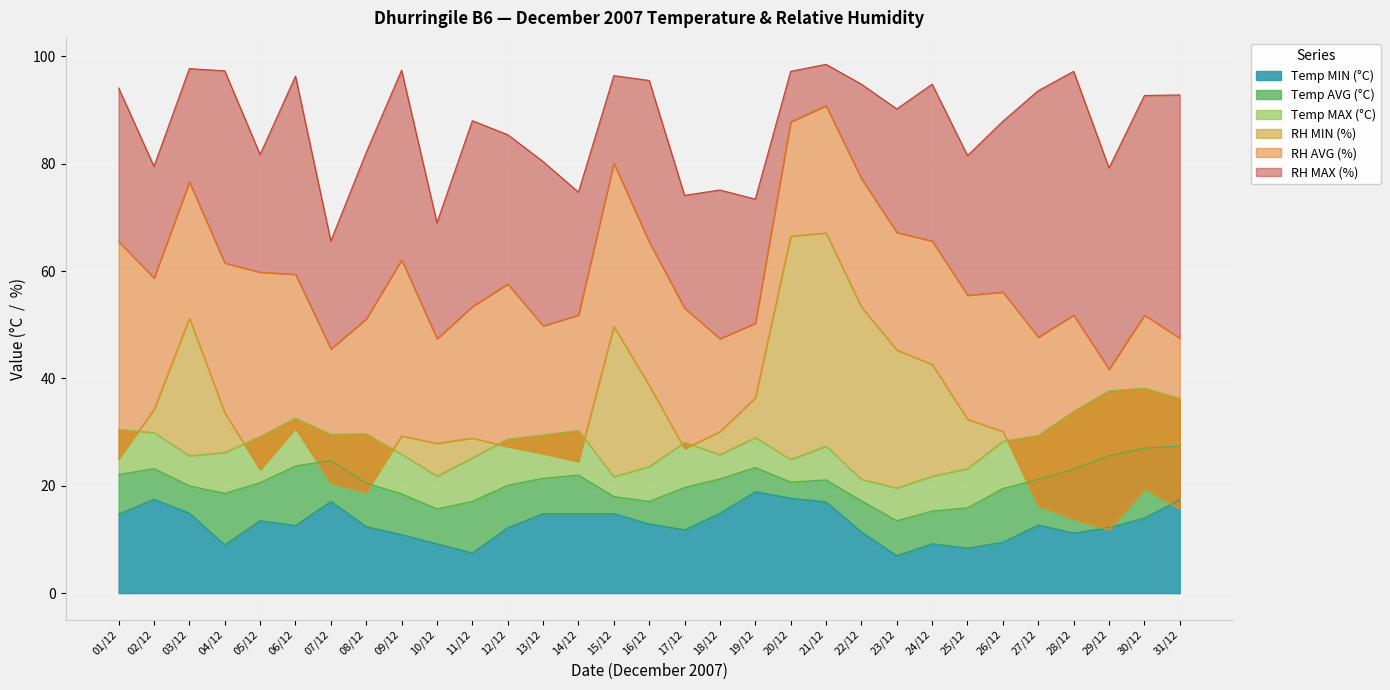

At which label does Temp MIN (°C) reach its minimum?

23/12